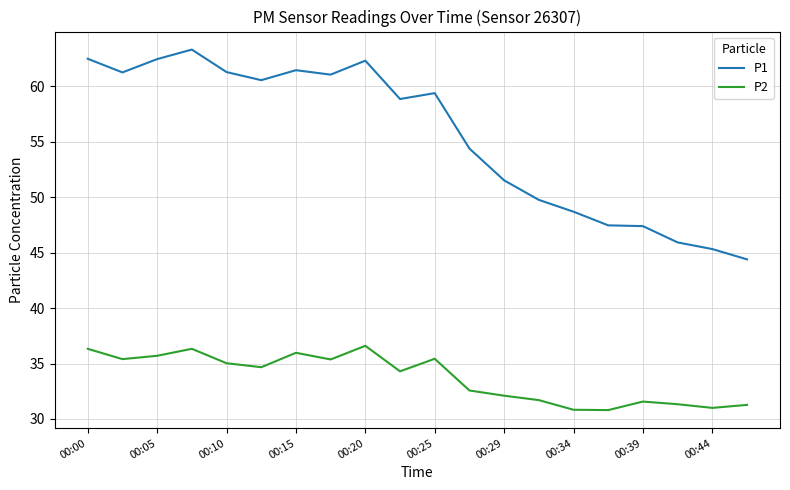

List the series in order of their overall mean, highest first.

P1, P2